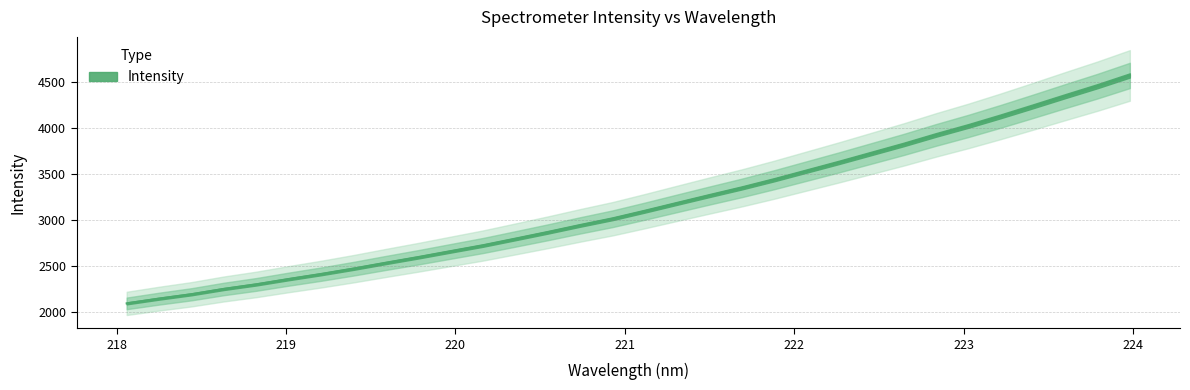

What is the sum of the values at 223.5987 and 223.7895?

8792.0